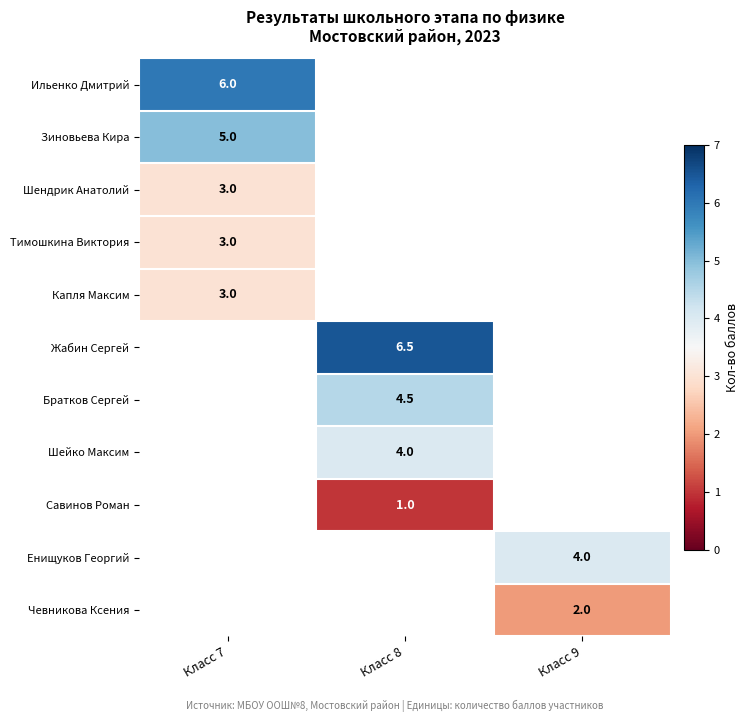

The value of Капля Максим at Класс 7 is 3.0. True or false?

True